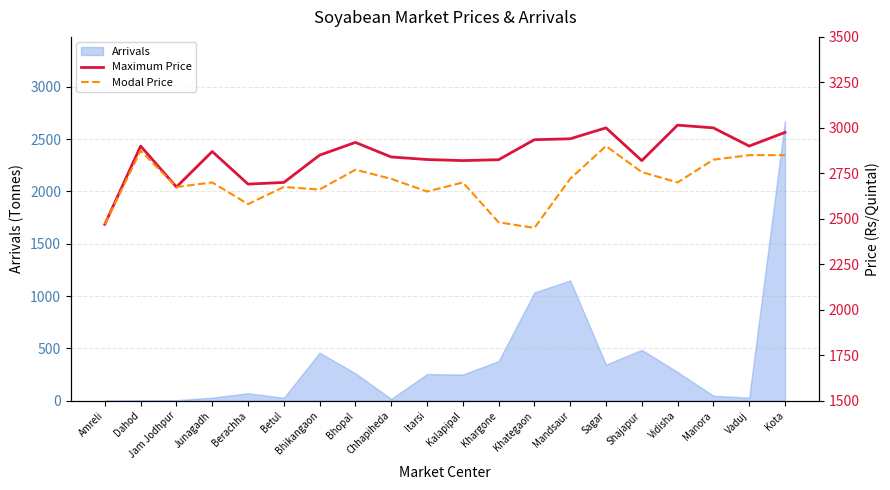

What is the average value of the Modal Price series?

2700